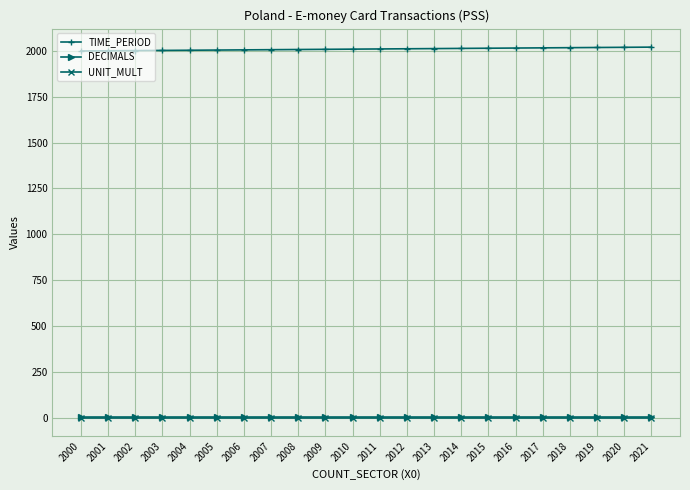

Which series has the largest total across all categories?

TIME_PERIOD